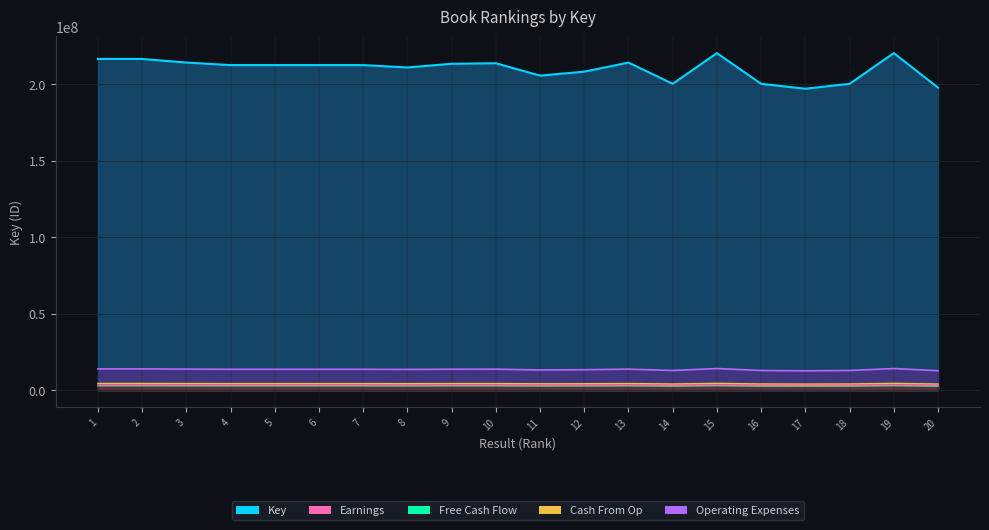

What is the difference between the maximum and second lowest values in the Free Cash Flow (line) series?

293048.3